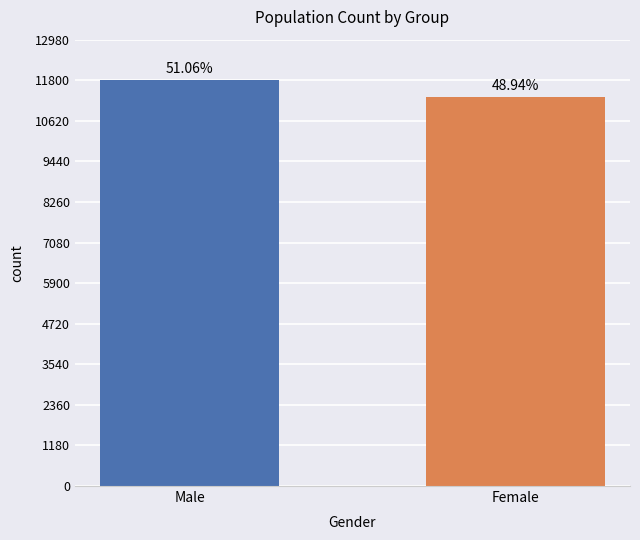

Does the chart contain stacked bars?

No